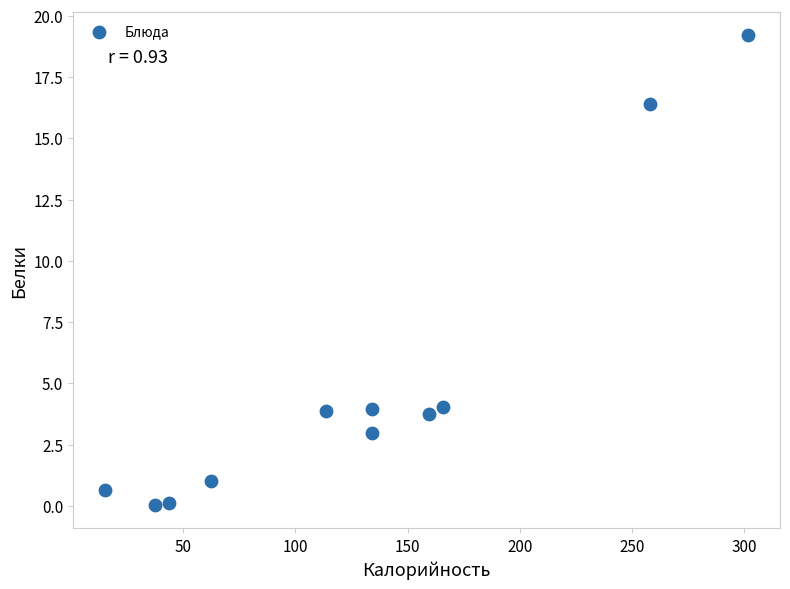

What is the range of X values (max minus min)?

286.3